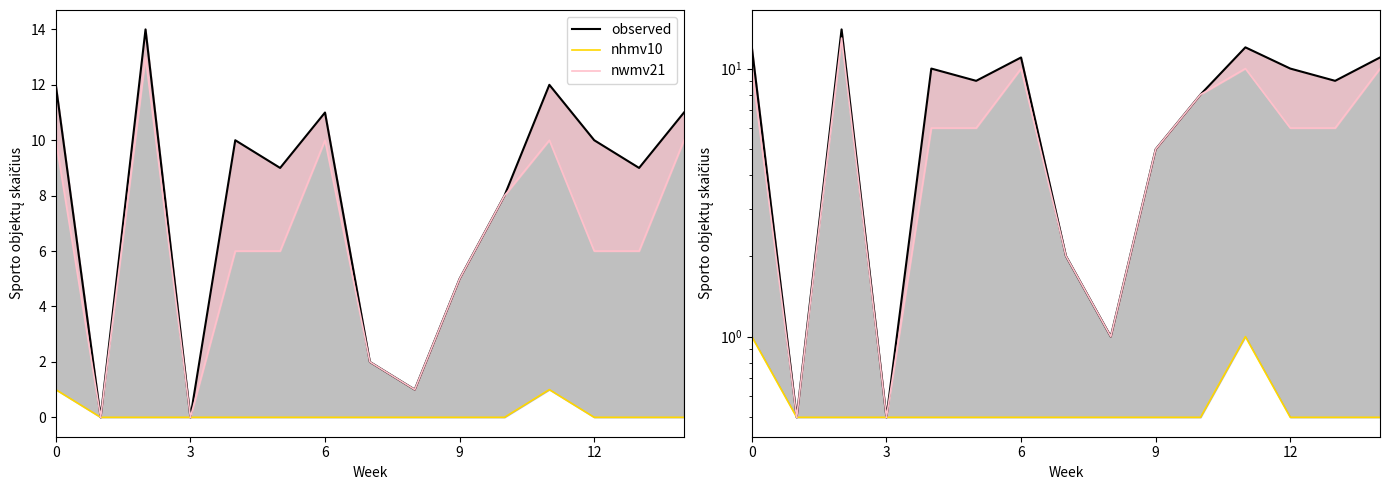

How many values in the nwmv21 series are below 6?

5